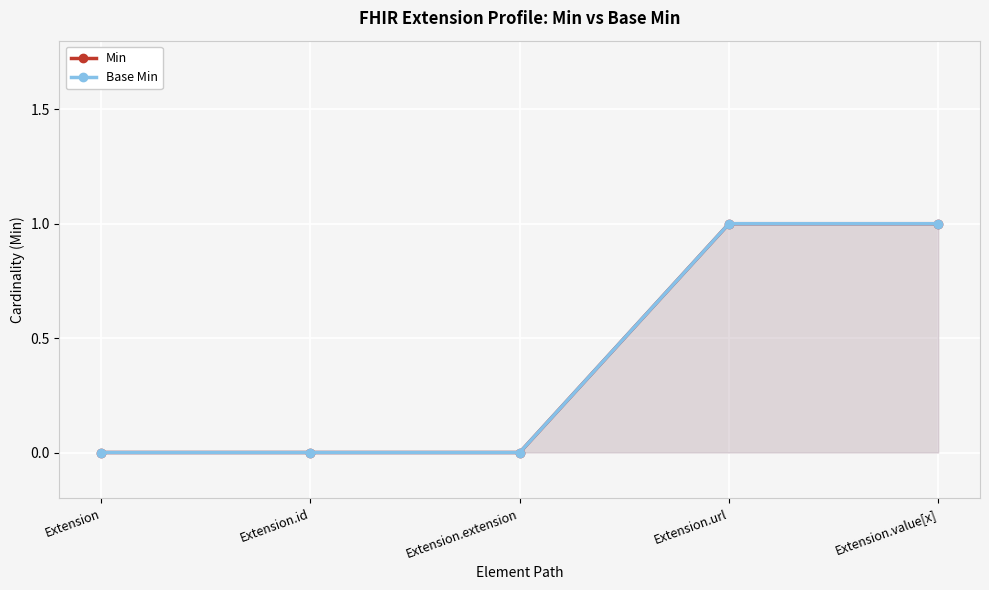

How many distinct data groups are displayed?

2